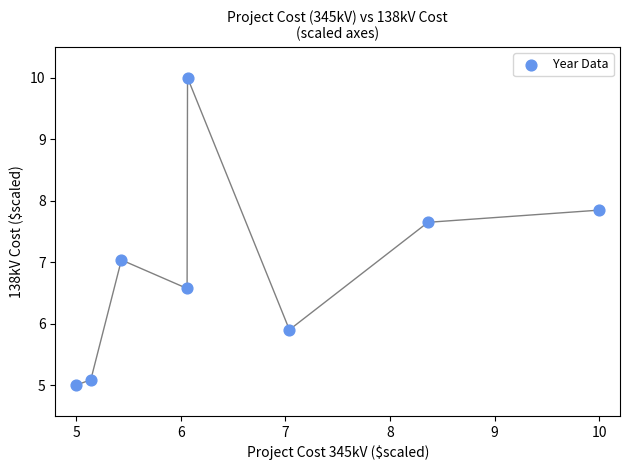

What is the average X value?

6.6